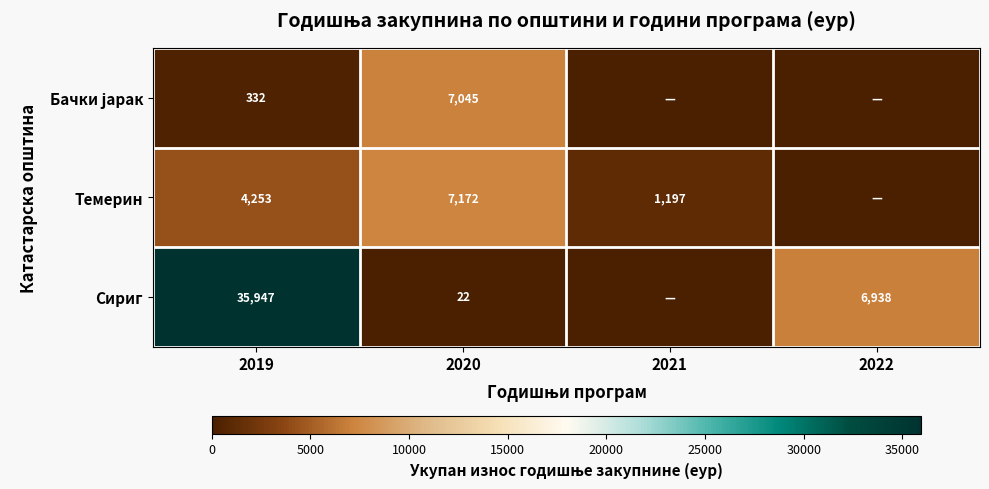

True or false: Сириг has a value of 55947 at 2019.

False